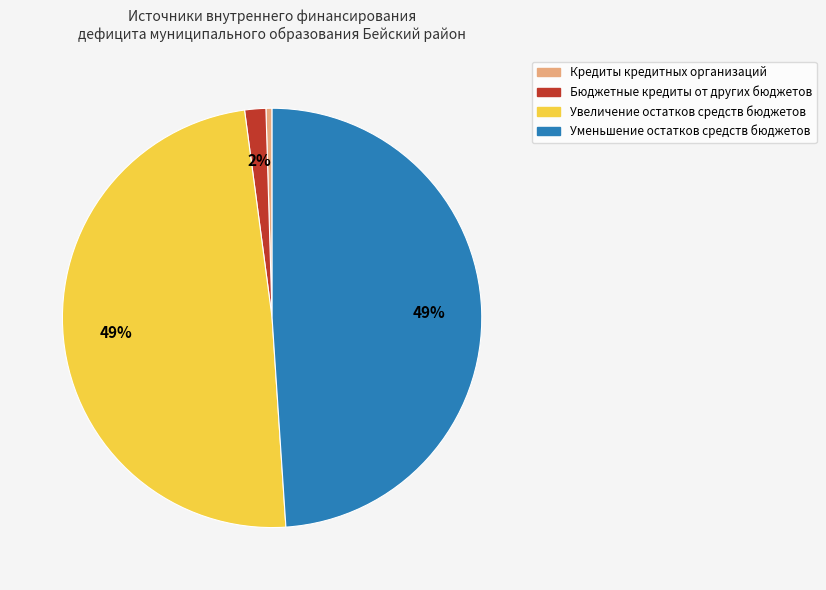

Between Бюджетные кредиты от других бюджетов and Уменьшение остатков средств бюджетов, which is larger?

Уменьшение остатков средств бюджетов